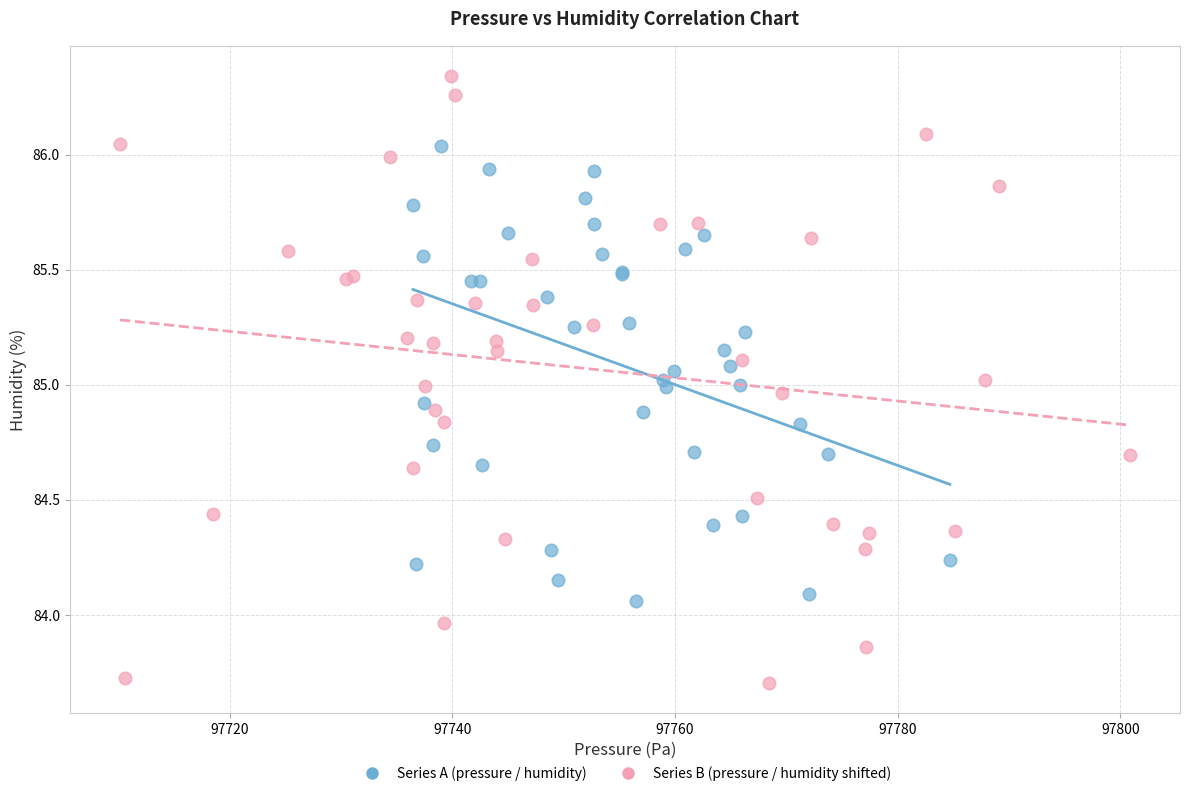

Which series reaches the maximum Y coordinate?

Series B (pressure / humidity shifted)